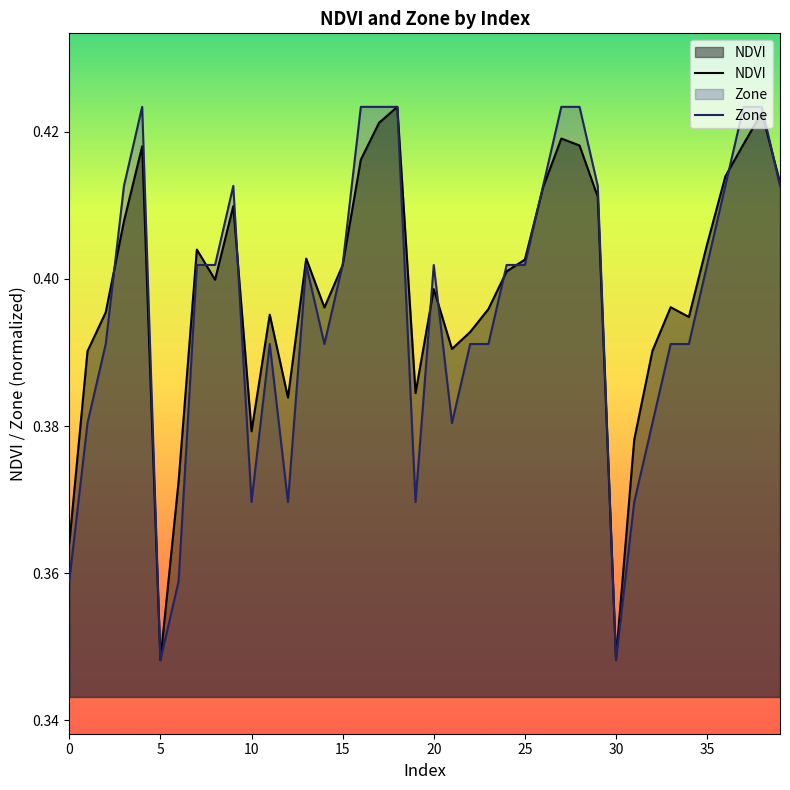

What is the label of the 17th point from the right?

23